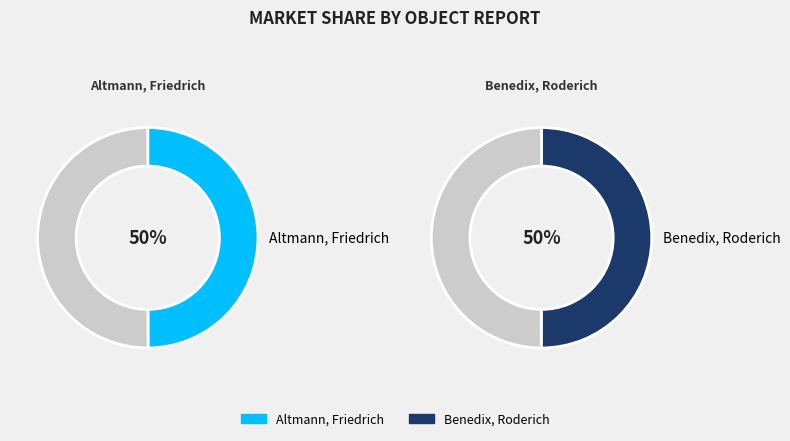

Is it true that Altmann, Friedrich is 50% of the pie?

True